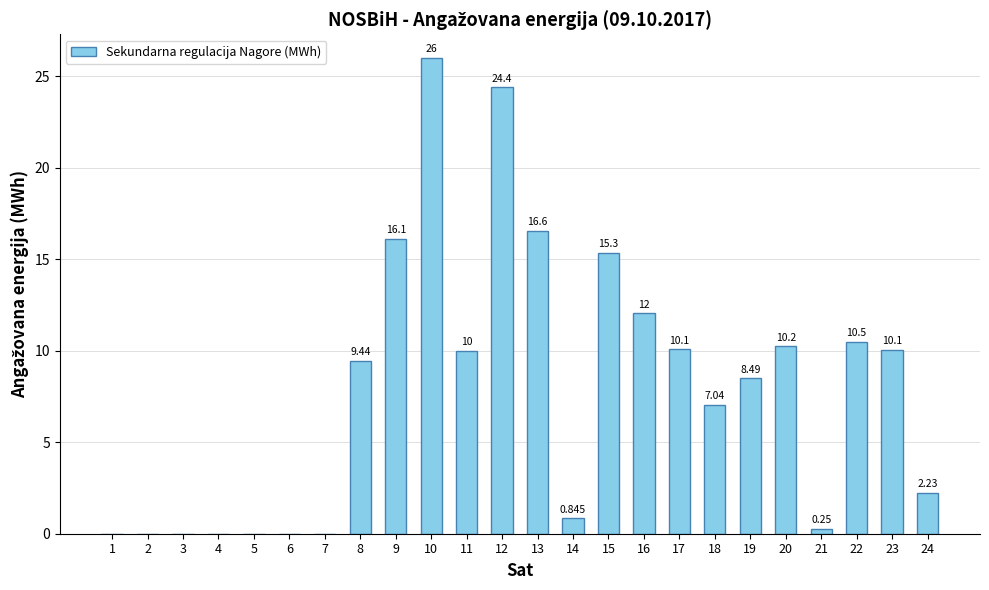

Reading left to right, transcribe all the data shown in this chart.

1=0.0	2=0.0	3=0.0	4=0.0	5=0.0	6=0.0	7=0.0	8=9.4	9=16.1	10=26.0	11=10.0	12=24.4	13=16.6	14=0.8	15=15.3	16=12.0	17=10.1	18=7.0	19=8.5	20=10.2	21=0.2	22=10.5	23=10.1	24=2.2